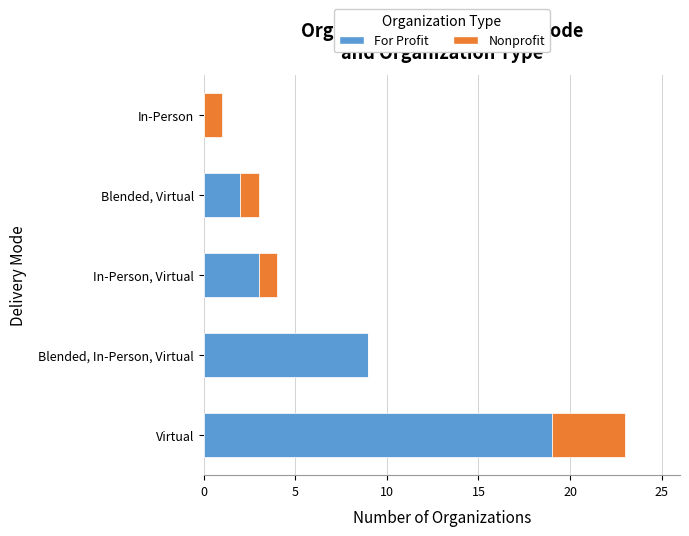

At which label does For Profit reach its peak?

Virtual